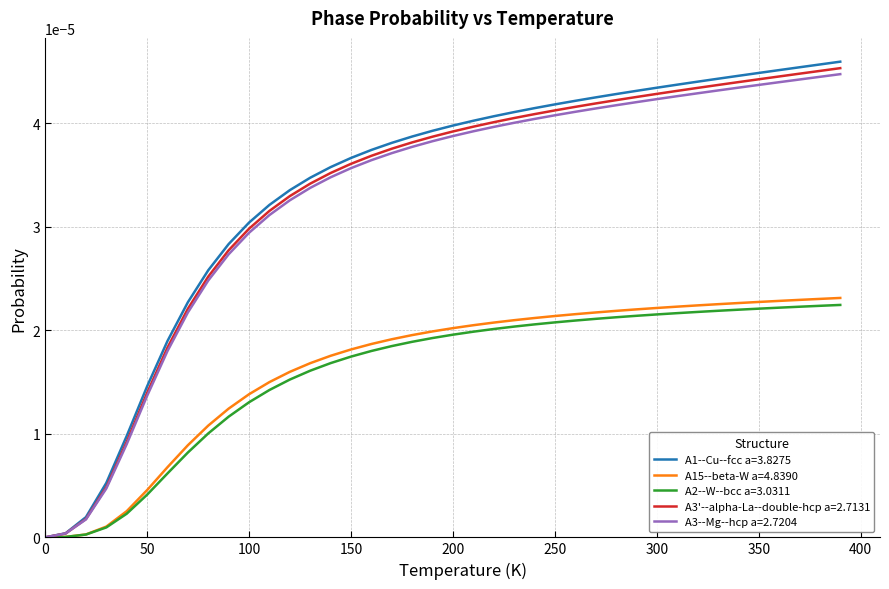

Which series has the widest spread of values?

A1--Cu--fcc a=3.8275